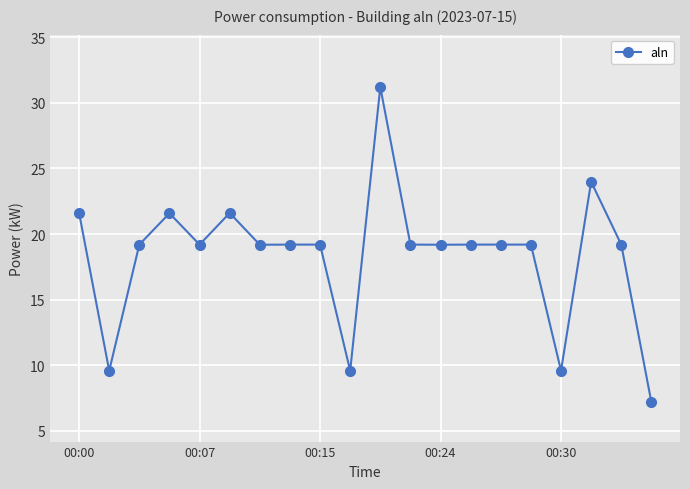

True or false: there are more than 2 points higher than both neighbors.

True